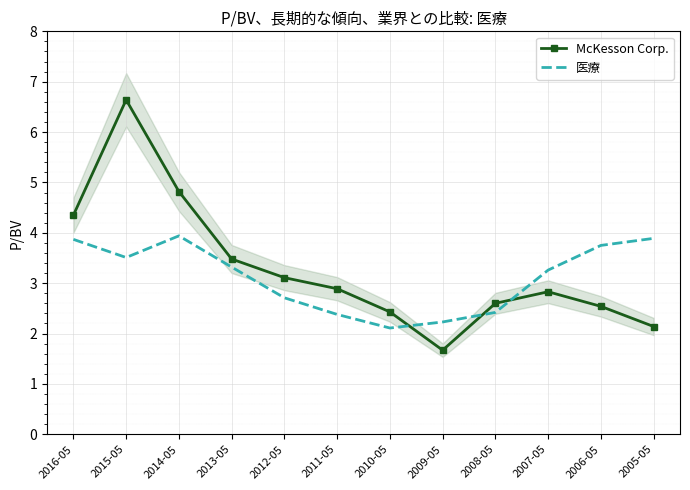

True or false: 医療 has more than 1 interior local peaks.

False